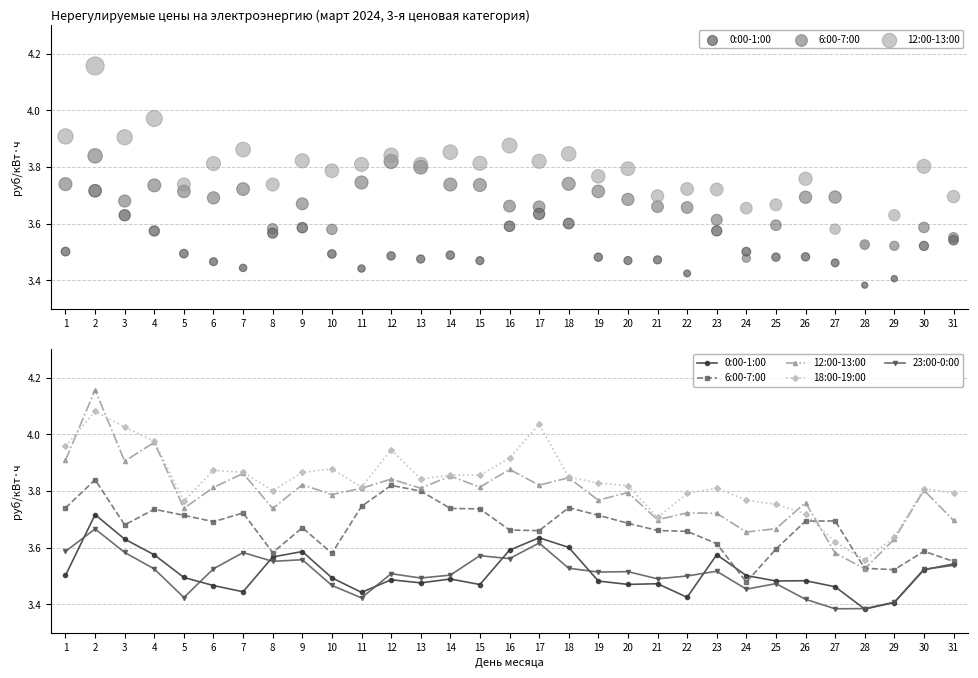

At which category is the sum across all series the highest?

2